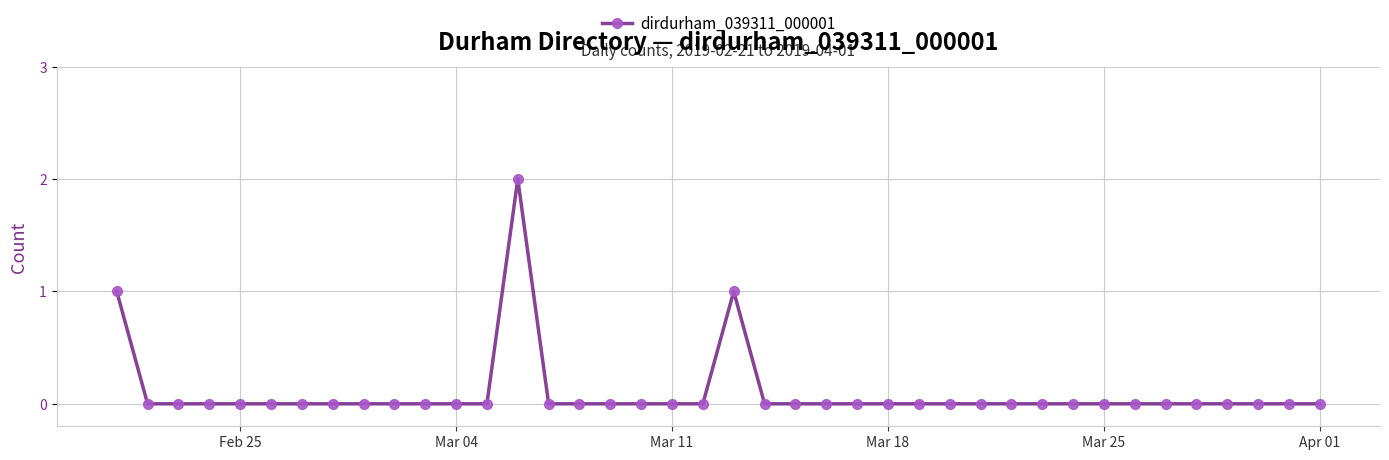

What is the difference between the second highest and minimum values?

1